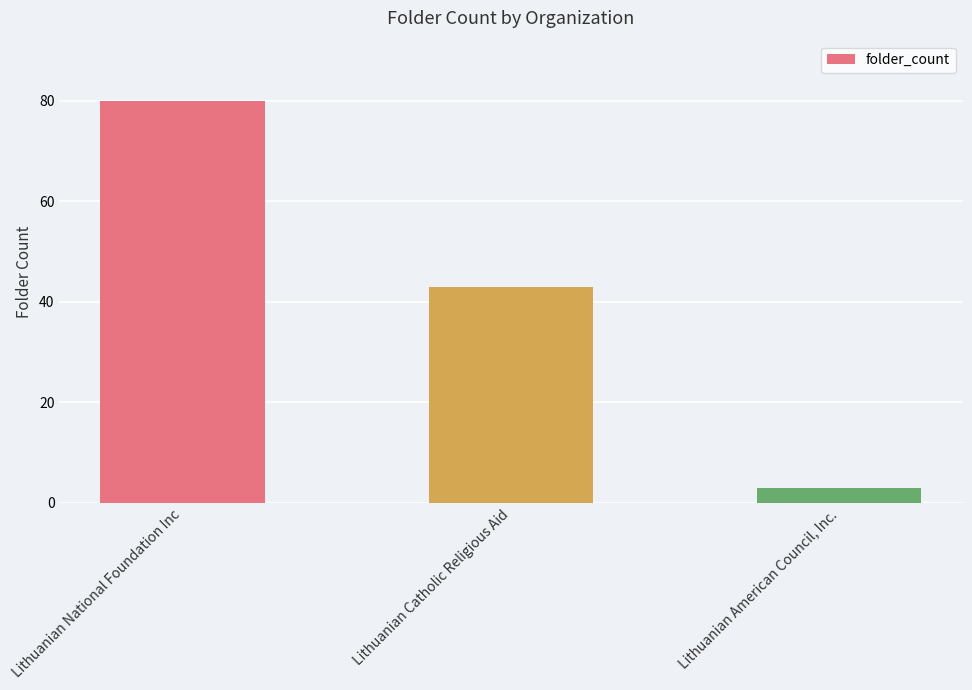

Which category has the highest value across all series?

Lithuanian National Foundation Inc